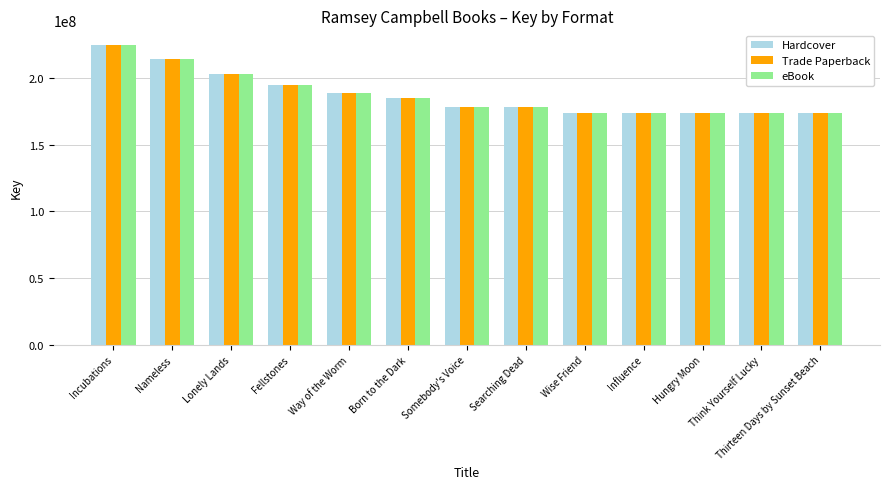

What position from the right is Searching Dead?

6